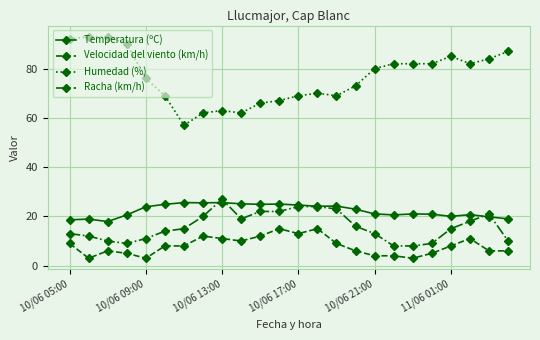

True or false: Temperatura (ºC) has more than 2 points higher than both neighbors.

True